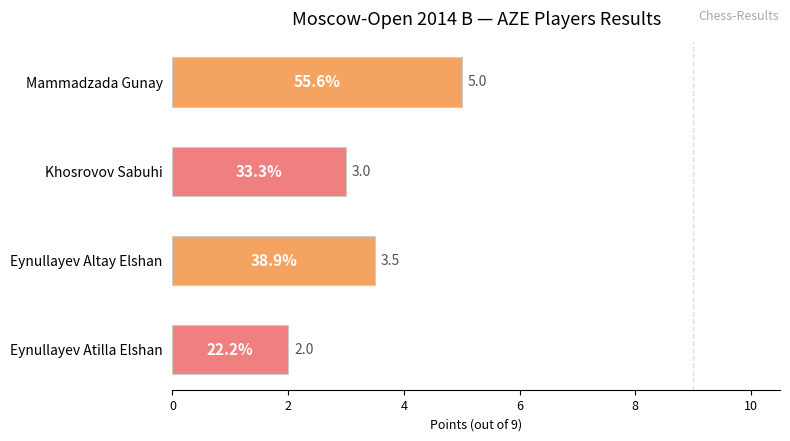

Reading bottom to top, transcribe all the data shown in this chart.

2.0	3.5	3.0	5.0